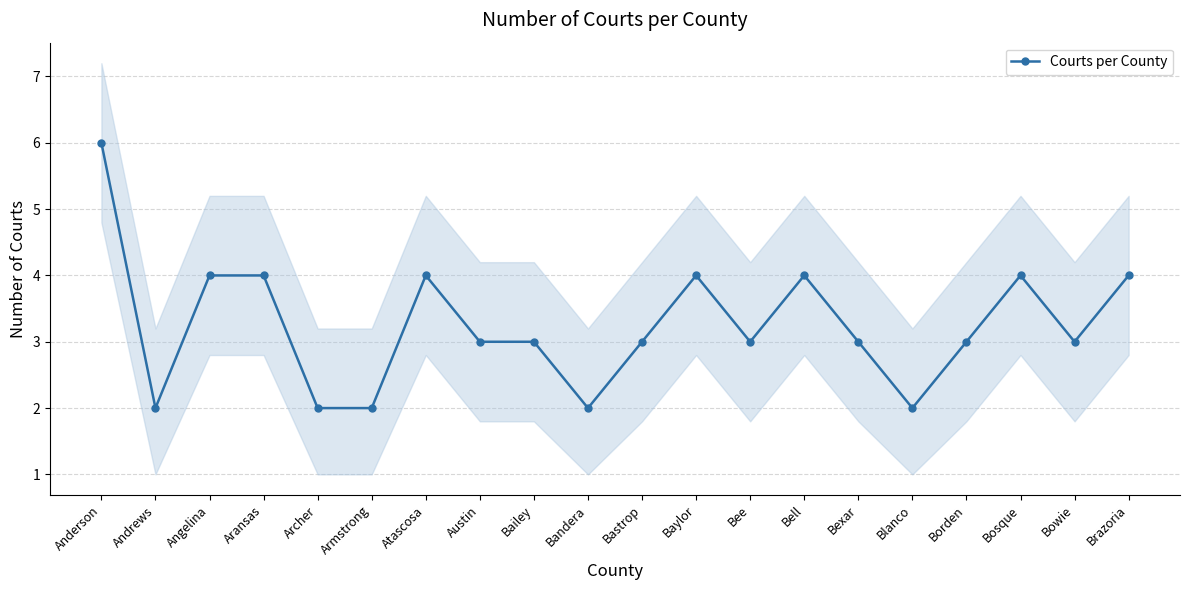

Rank the categories by value from lowest to highest.

Andrews, Archer, Armstrong, Bandera, Blanco, Austin, Bailey, Bastrop, Bee, Bexar, Borden, Bowie, Angelina, Aransas, Atascosa, Baylor, Bell, Bosque, Brazoria, Anderson